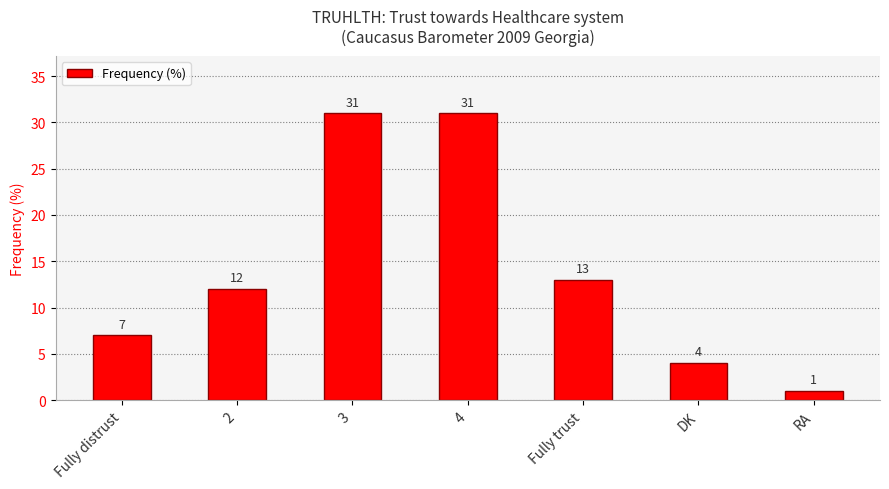

How many data points does each series have?

7